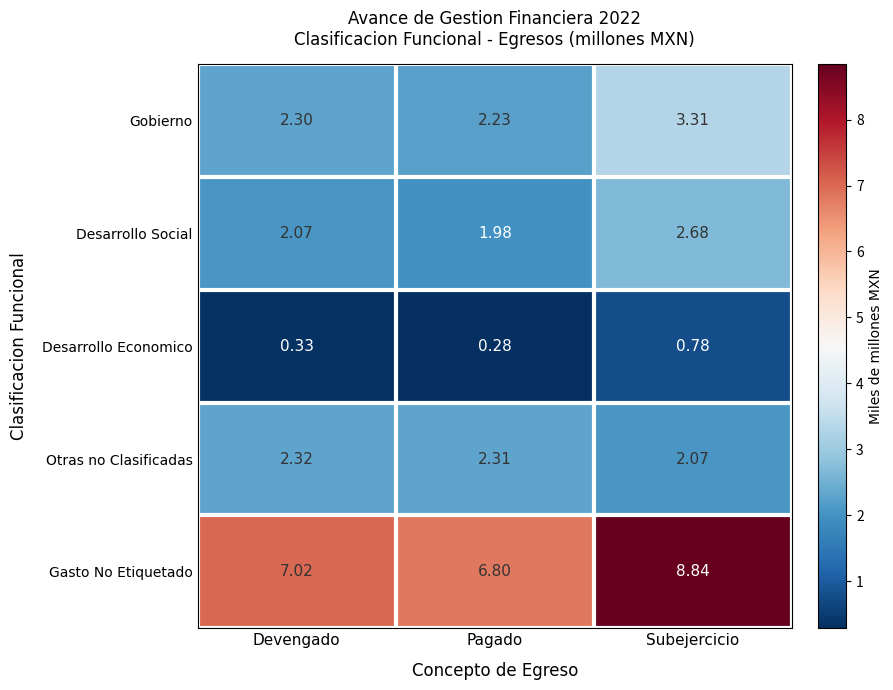

Which series changed the most between Pagado and Subejercicio?

Gasto No Etiquetado